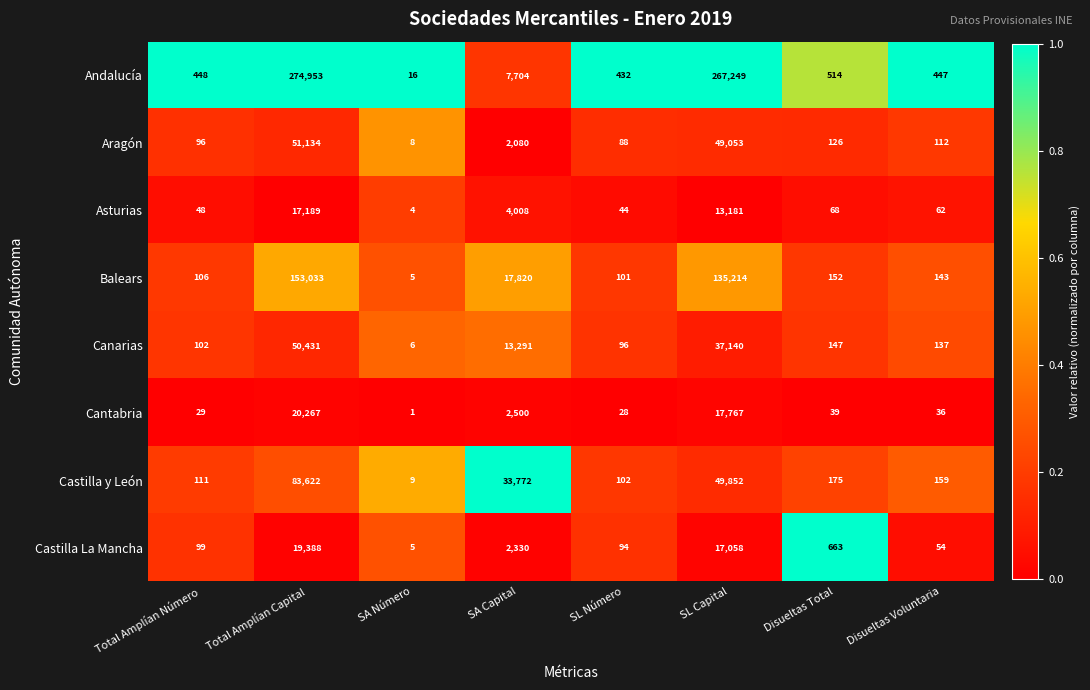

Is it true that Cantabria equals 2500 at SA Capital?

True